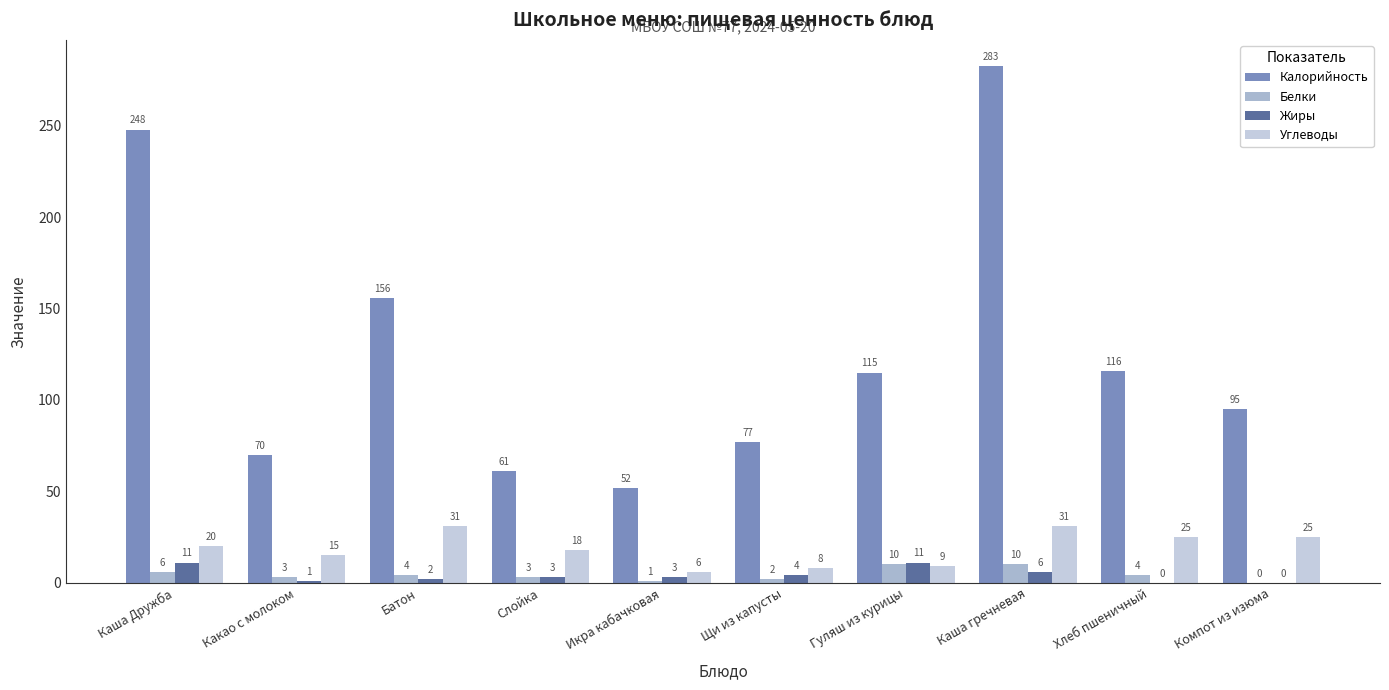

At which category does the chart reach its peak across all series?

Каша гречневая